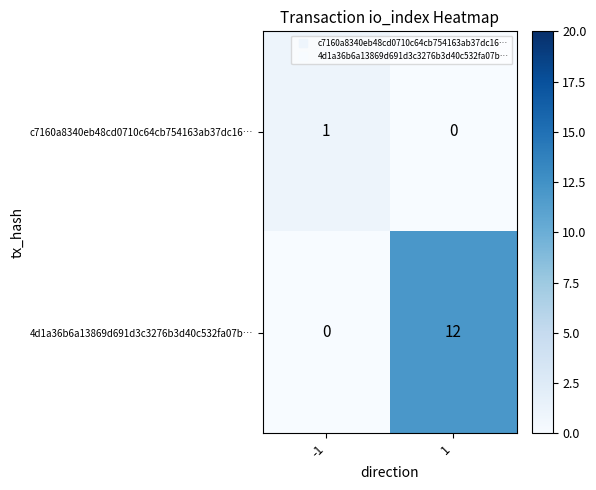

Rank the categories by 4d1a36b6a13869d691d3c3276b3d40c532fa07b… value from highest to lowest.

1, -1